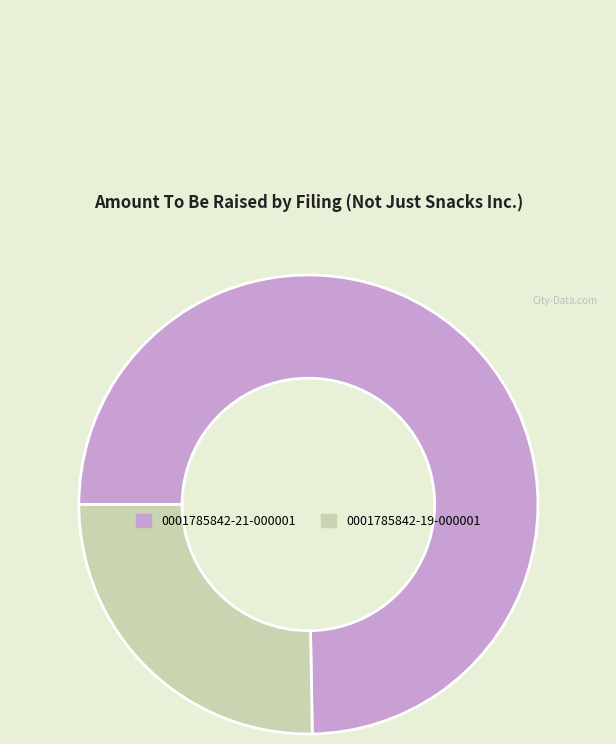

Which slice is the largest?

0001785842-21-000001